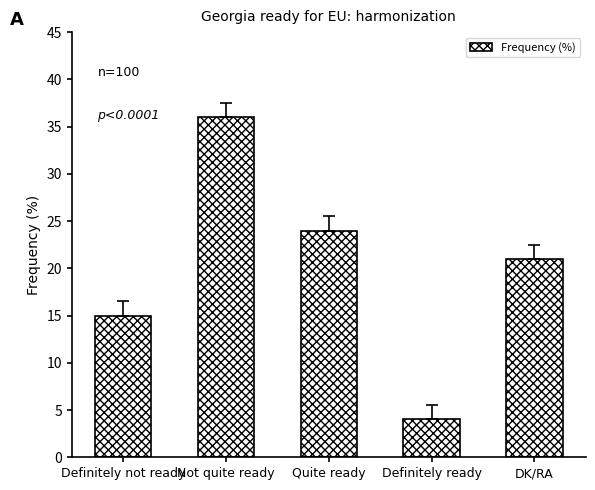

Reading left to right, transcribe all the data shown in this chart.

Definitely not ready=15	Not quite ready=36	Quite ready=24	Definitely ready=4	DK/RA=21